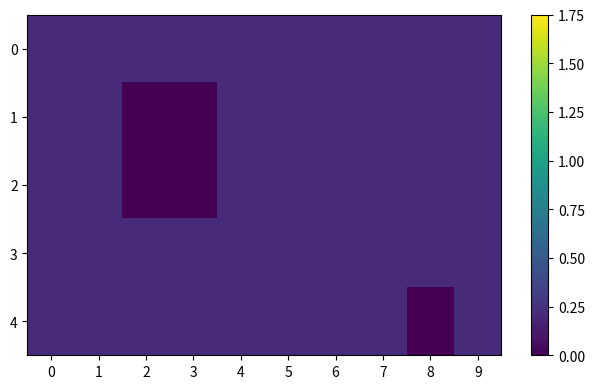

Reading left to right, extract all data points from this chart.

0: 0=0.2	1=0.2	2=0.2	3=0.2	4=0.2	5=0.2	6=0.2	7=0.2	8=0.2	9=0.2
1: 0=0.2	1=0.2	2=0.0	3=0.0	4=0.2	5=0.2	6=0.2	7=0.2	8=0.2	9=0.2
2: 0=0.2	1=0.2	2=0.0	3=0.0	4=0.2	5=0.2	6=0.2	7=0.2	8=0.2	9=0.2
3: 0=0.2	1=0.2	2=0.2	3=0.2	4=0.2	5=0.2	6=0.2	7=0.2	8=0.2	9=0.2
4: 0=0.2	1=0.2	2=0.2	3=0.2	4=0.2	5=0.2	6=0.2	7=0.2	8=0.0	9=0.2